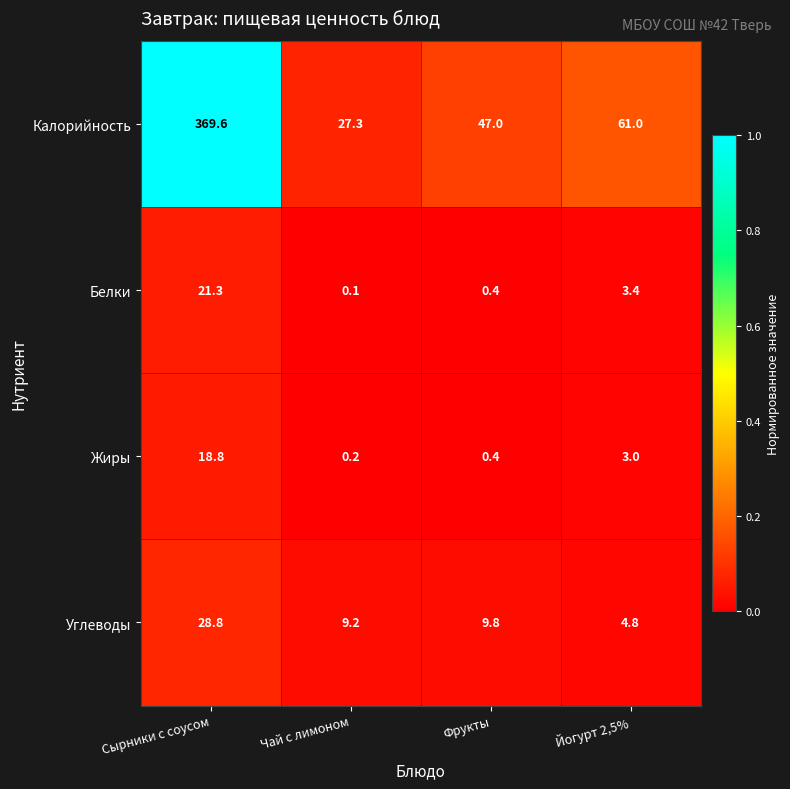

Reading left to right, extract all data points from this chart.

Калорийность: 369.6	27.3	47.0	61.0
Белки: 21.3	0.1	0.4	3.4
Жиры: 18.8	0.2	0.4	3.0
Углеводы: 28.8	9.2	9.8	4.8